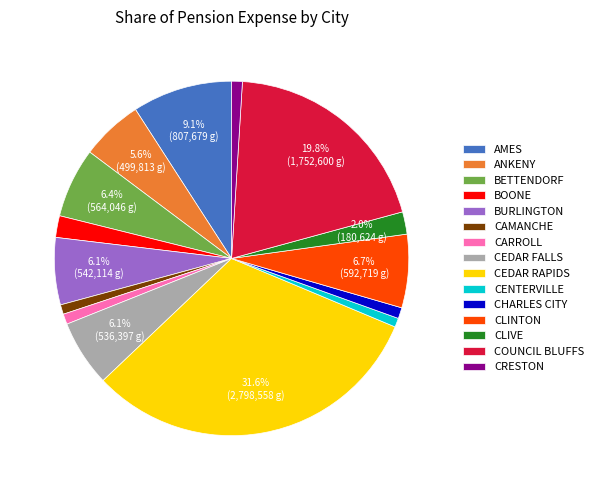

Which slice is the largest?

CEDAR RAPIDS